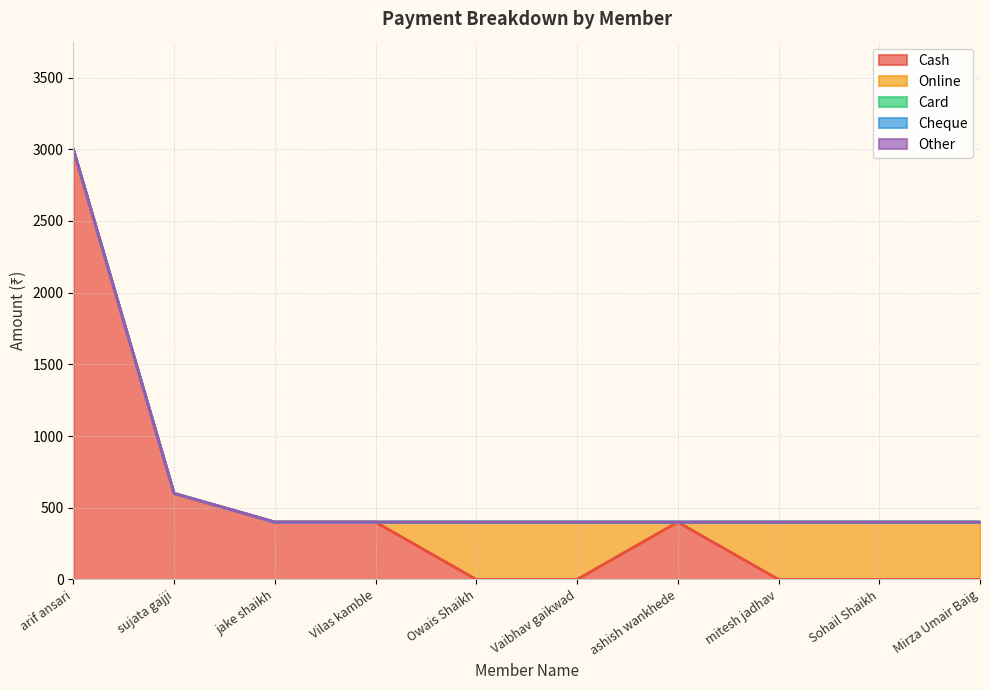

What is the total value across all series at mitesh jadhav?

400